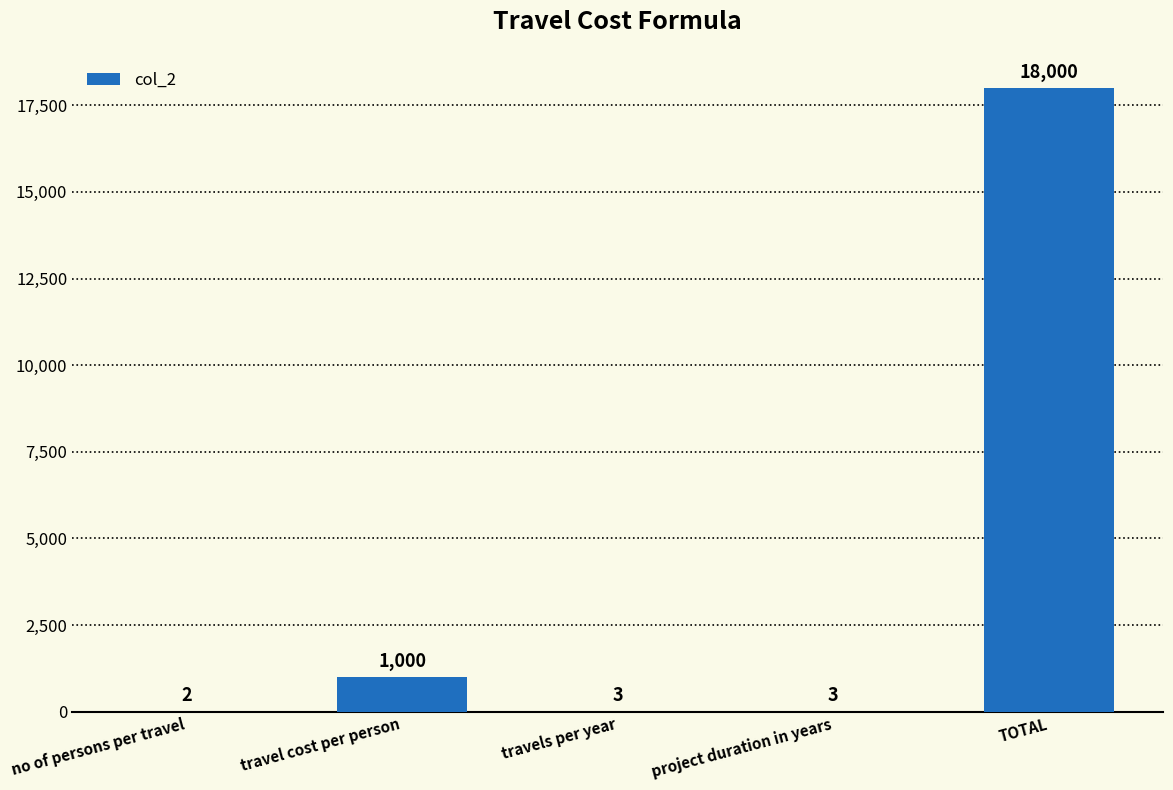

The chart shows a value of 18000 at TOTAL. True or false?

True